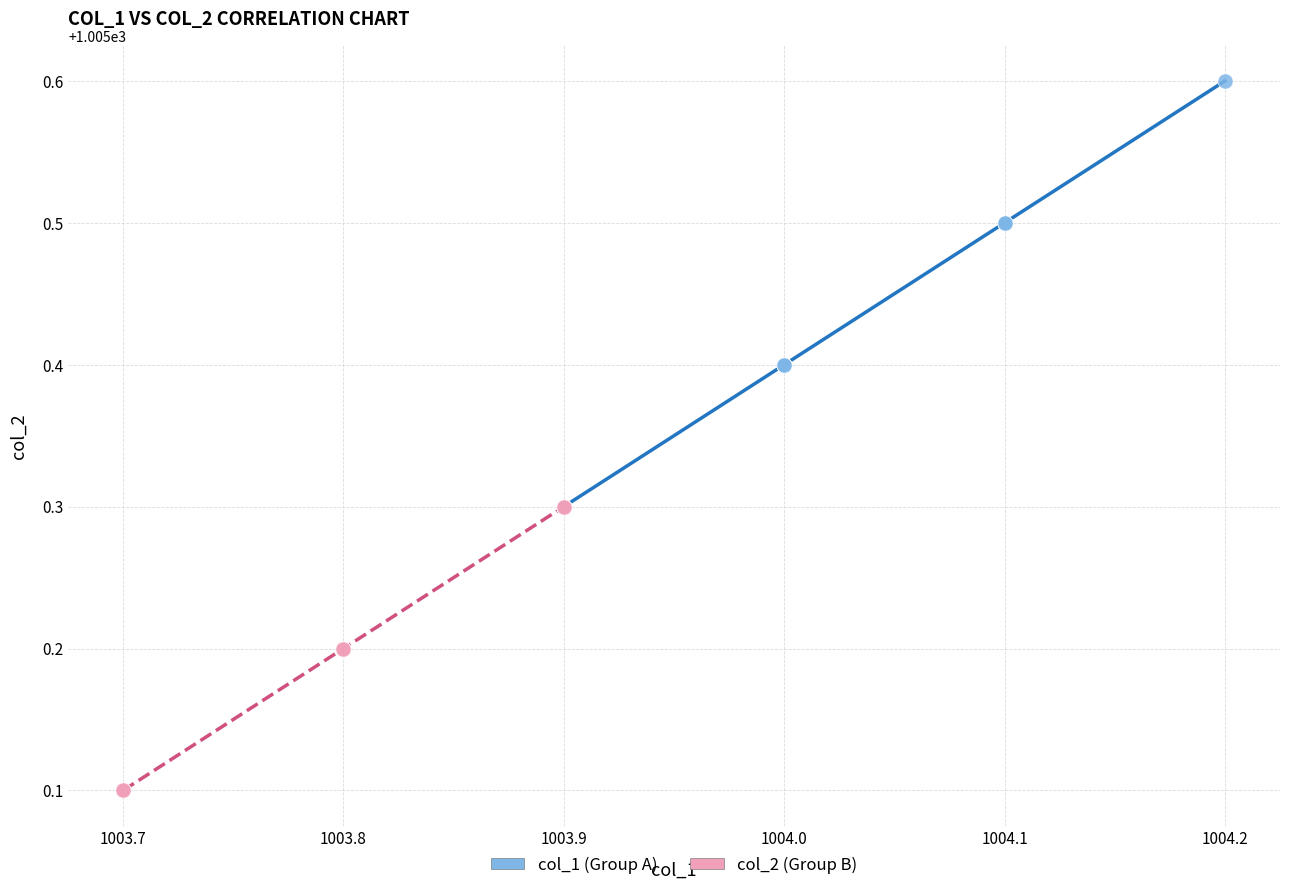

What are all the series names shown in the legend?

col_1 (Group A), col_2 (Group B)